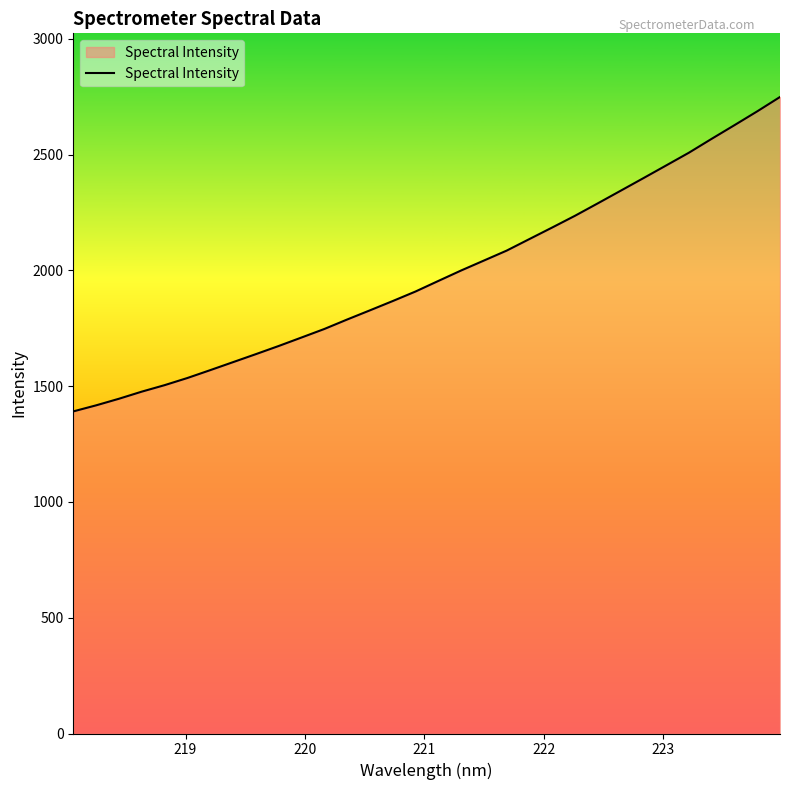

How many lines are shown in the chart?

1